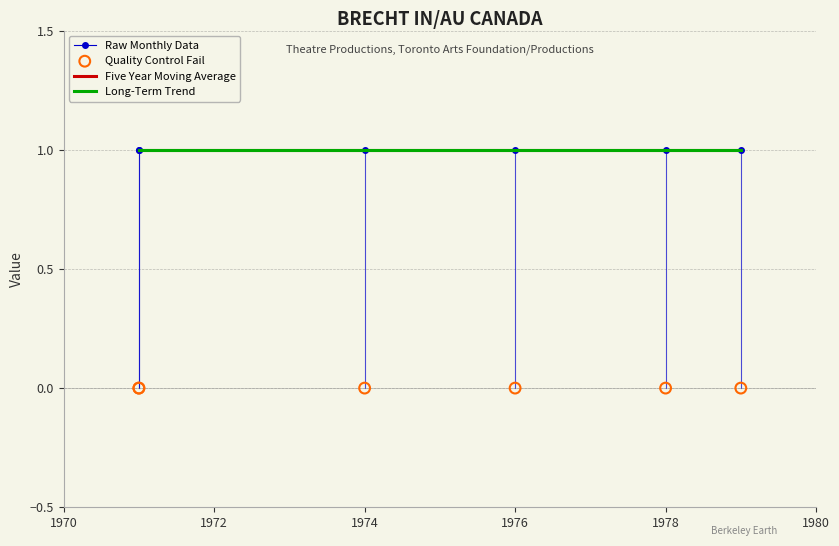

What are all the series names shown in the legend?

Raw Monthly Data, Five Year Moving Average, Long-Term Trend, Quality Control Fail